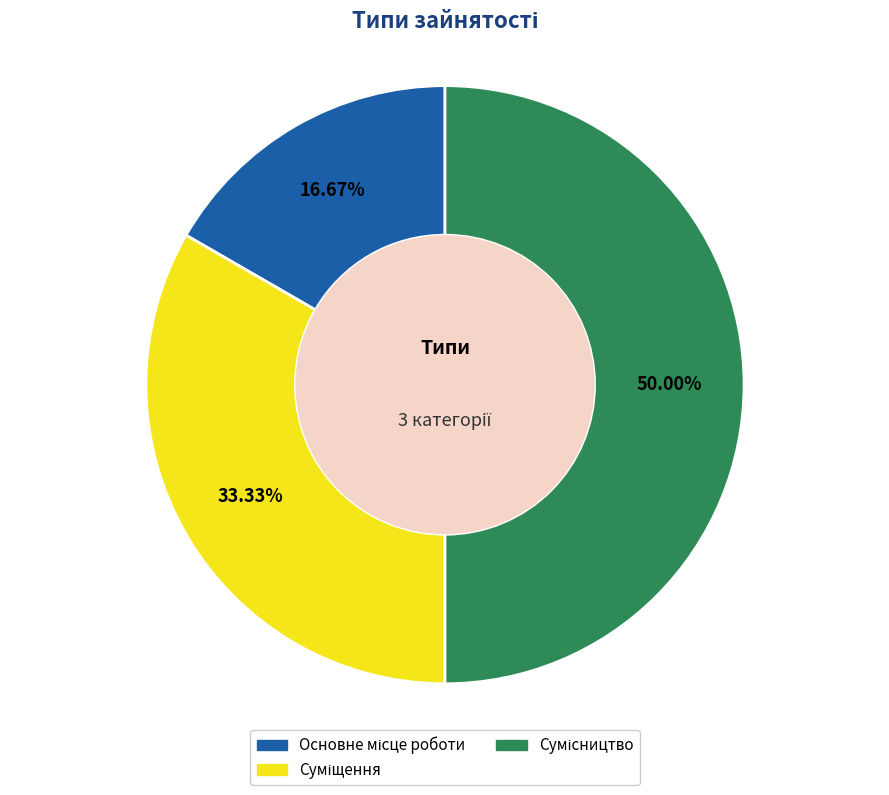

Approximately how many times larger is the value at Суміщення compared to Основне місце роботи?

2.0